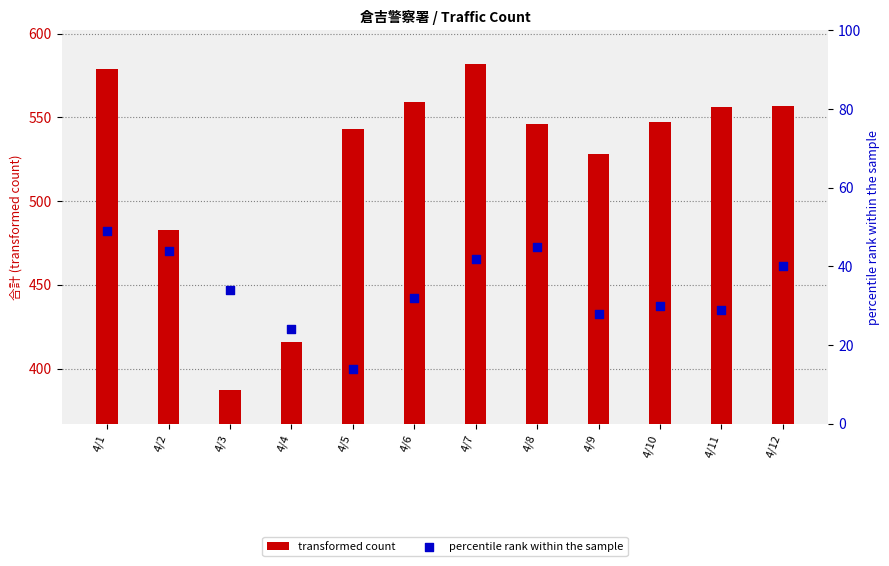

Which series reaches the maximum Y coordinate?

transformed count